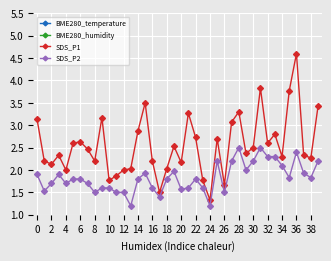

Is the value of SDS_P2 at 38 greater than the value of SDS_P1 at 34?

No